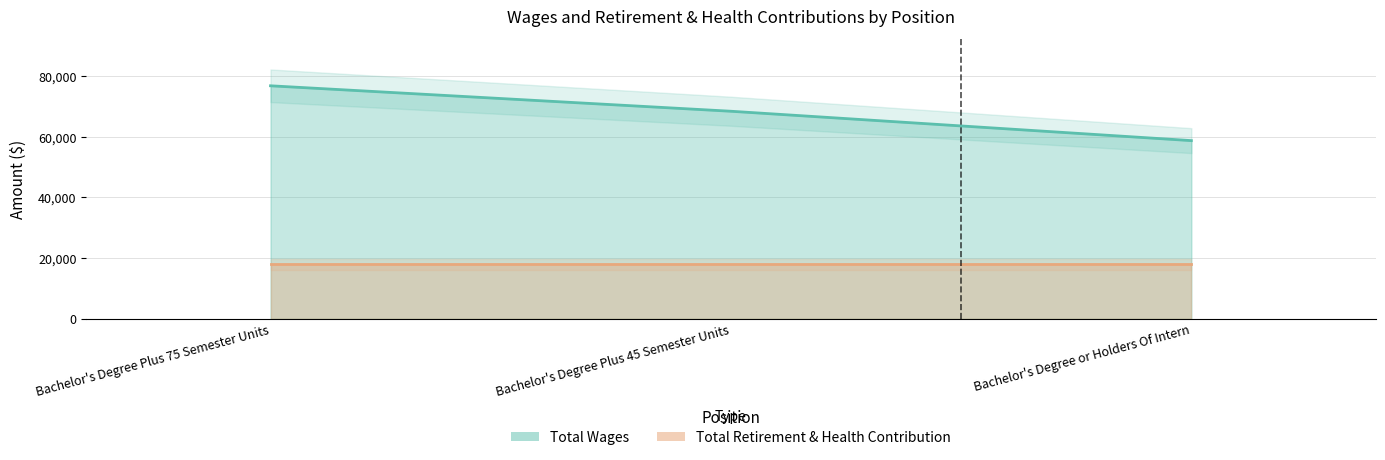

List the labels in order of value, largest first.

Bachelor's Degree Plus 75 Semester Units, Bachelor's Degree Plus 45 Semester Units, Bachelor's Degree or Holders Of Intern